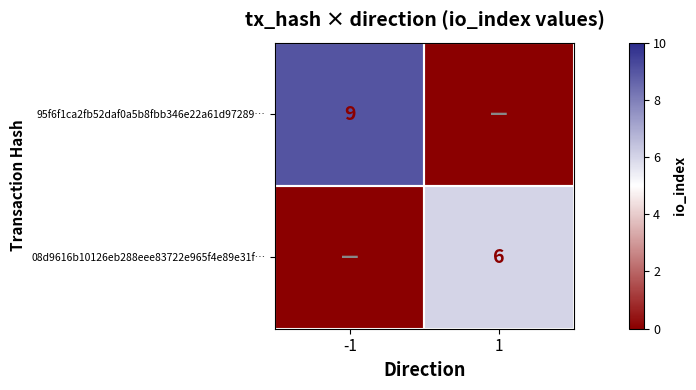

What is the greatest value displayed?

9